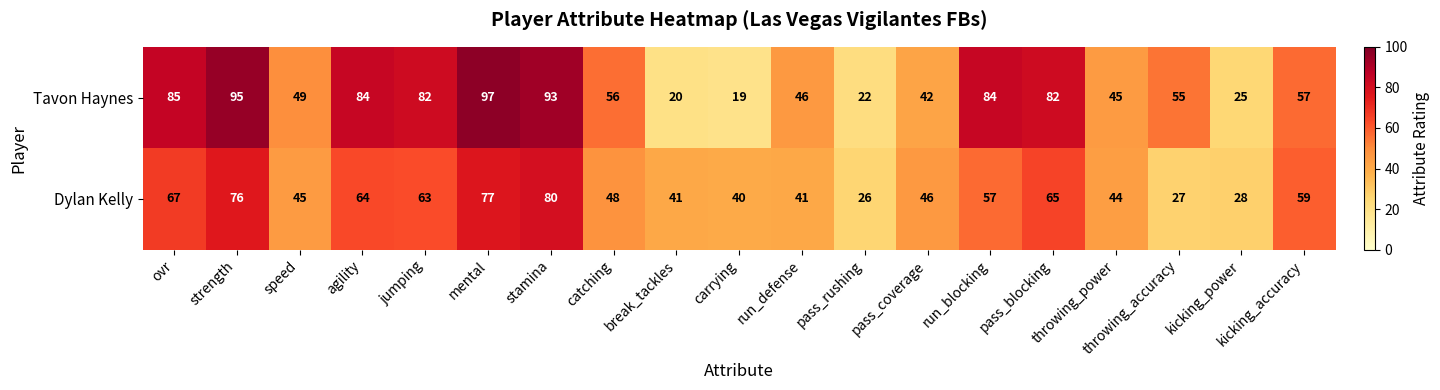

Which series has the largest range (max minus min)?

Tavon Haynes